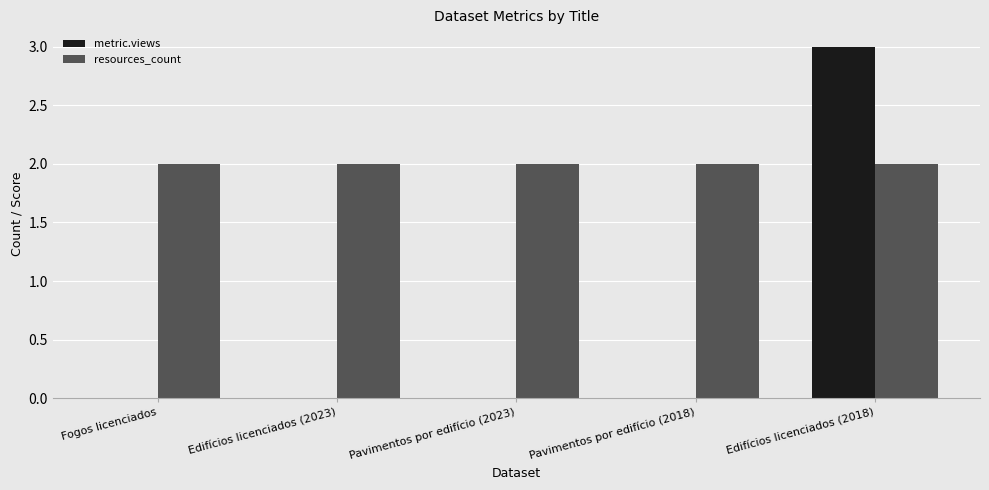

Which series changed the most between Edifícios licenciados (2023) and Edifícios licenciados (2018)?

metric.views